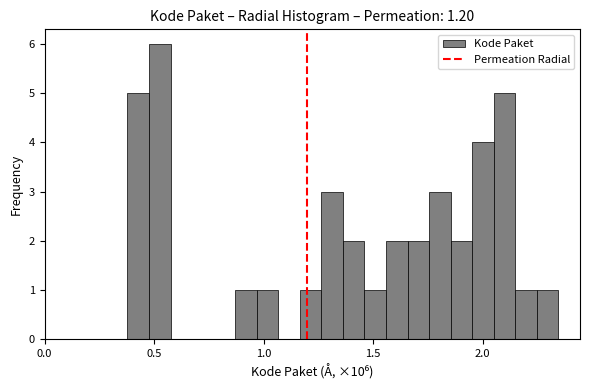

Read against the x-axis, roughly where is the centre of the tallest bar?

0.55